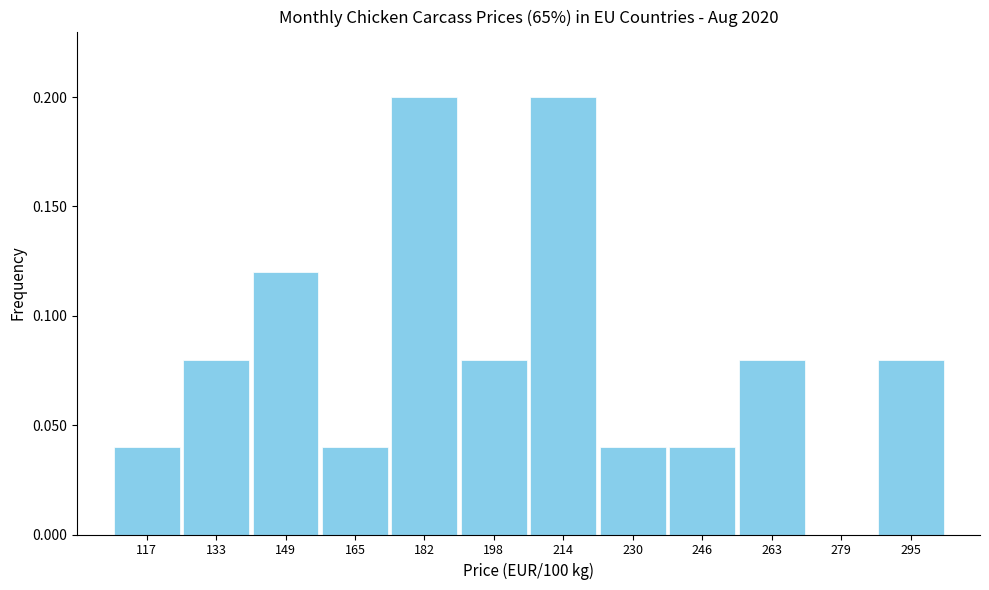

Reading left to right, list every bar in this chart as the range it spans on the x-axis followed by its height. Neither the bar edges nor the heights are printed on the chart, so give them approximately, as read against the axes.

108 to 124: 0.04
124 to 142: 0.08
142 to 158: 0.12
158 to 174: 0.04
174 to 190: 0.20
190 to 206: 0.08
206 to 222: 0.20
222 to 238: 0.04
238 to 254: 0.04
254 to 270: 0.08
270 to 286: 0
286 to 304: 0.08